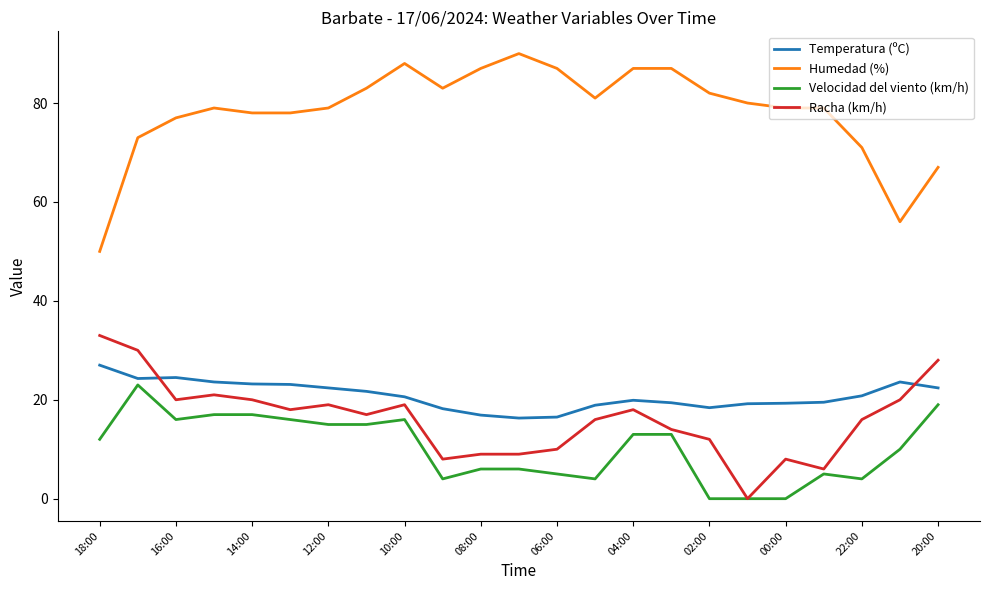

Which series has the largest total across all categories?

Humedad (%)